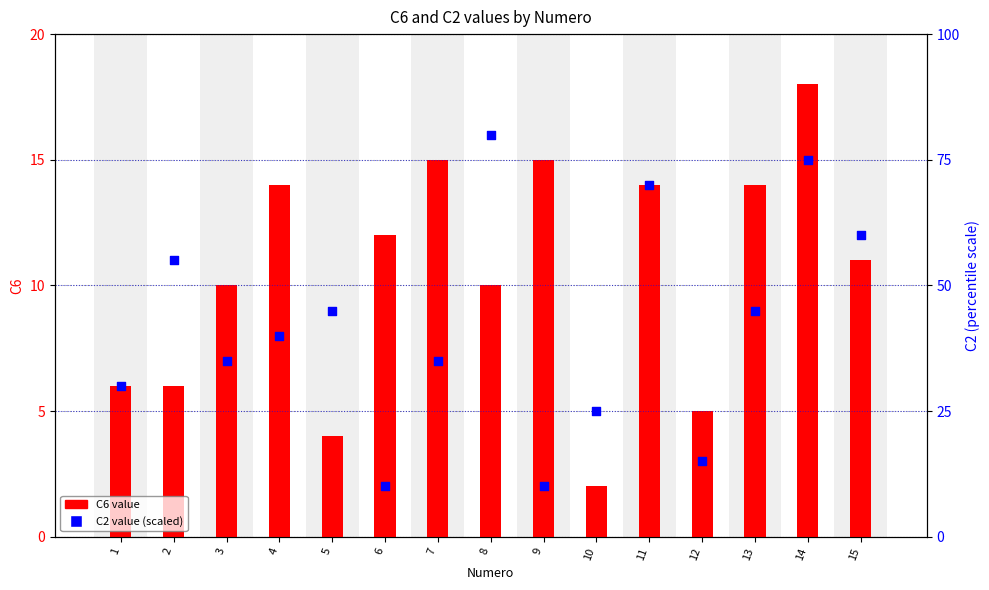

At which category is the sum across all series the highest?

14